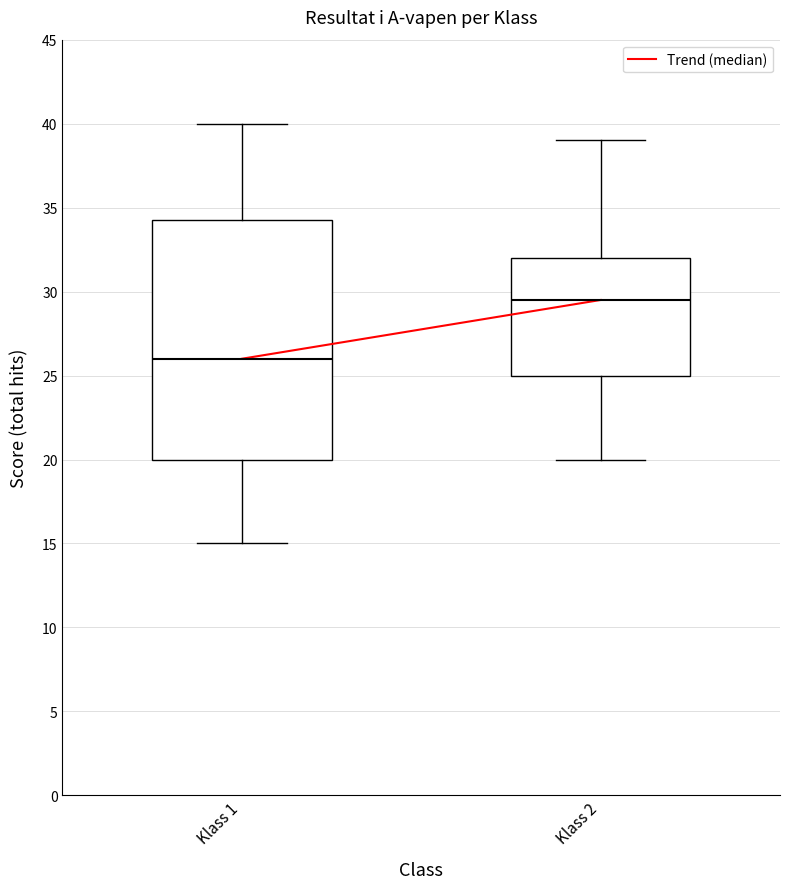

Which box has the lowest median line?

Klass 1